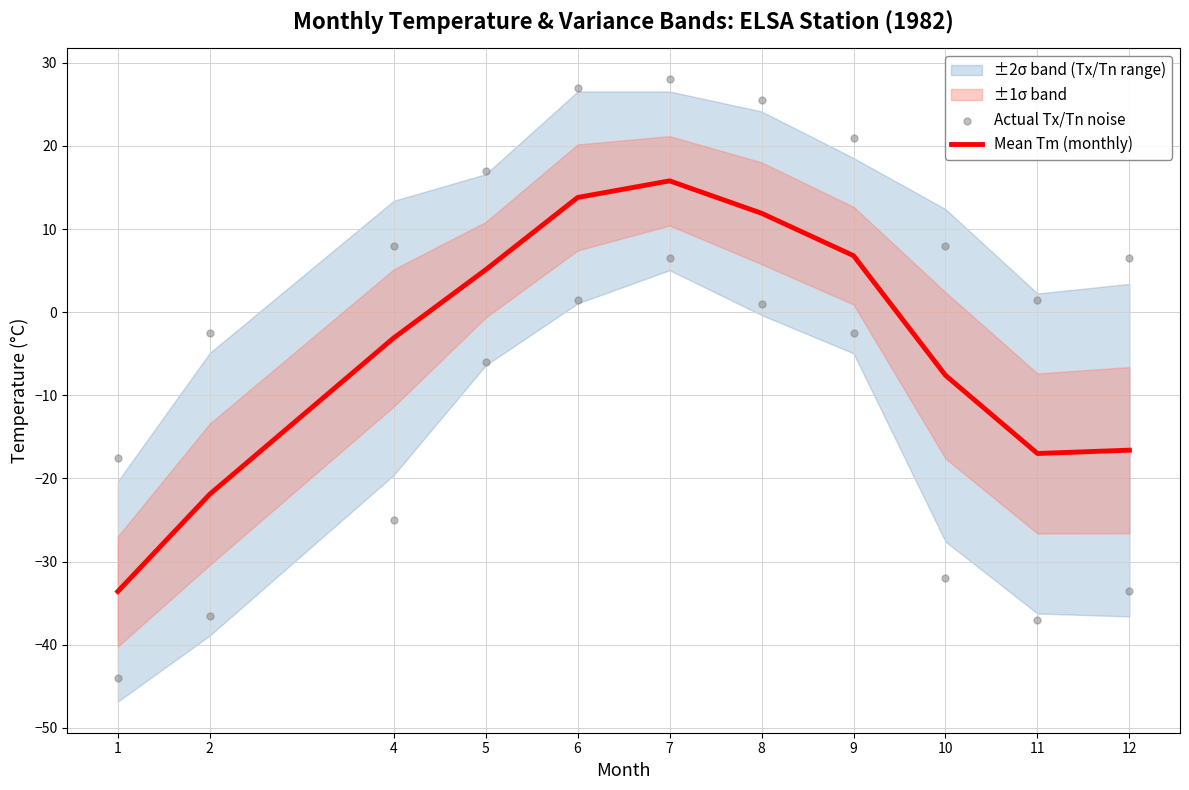

At which category is the sum across all series the highest?

7